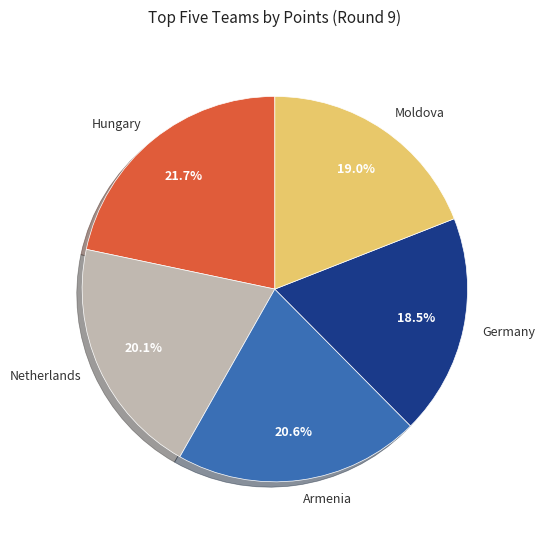

True or false: Netherlands accounts for 20% of the total.

True